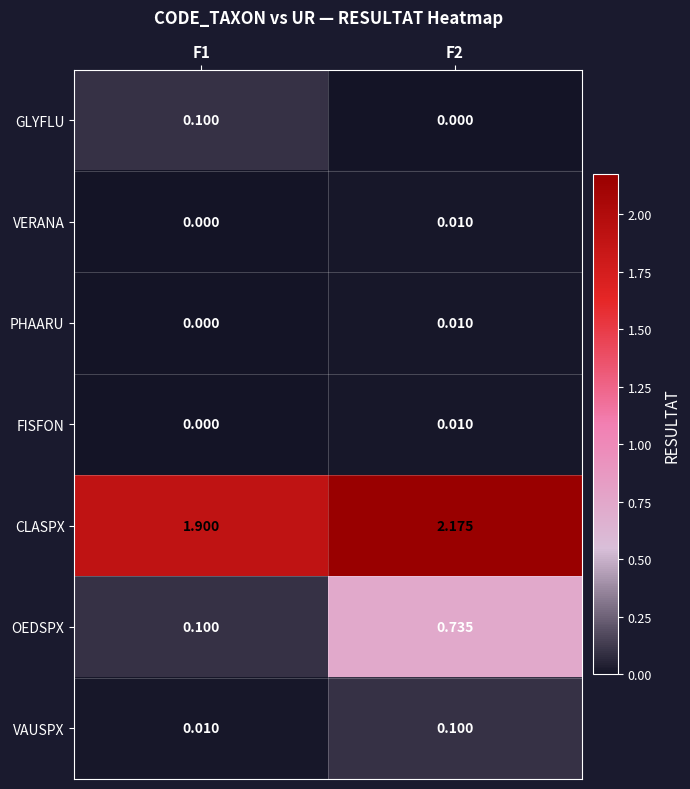

Which series has the largest total across all categories?

CLASPX